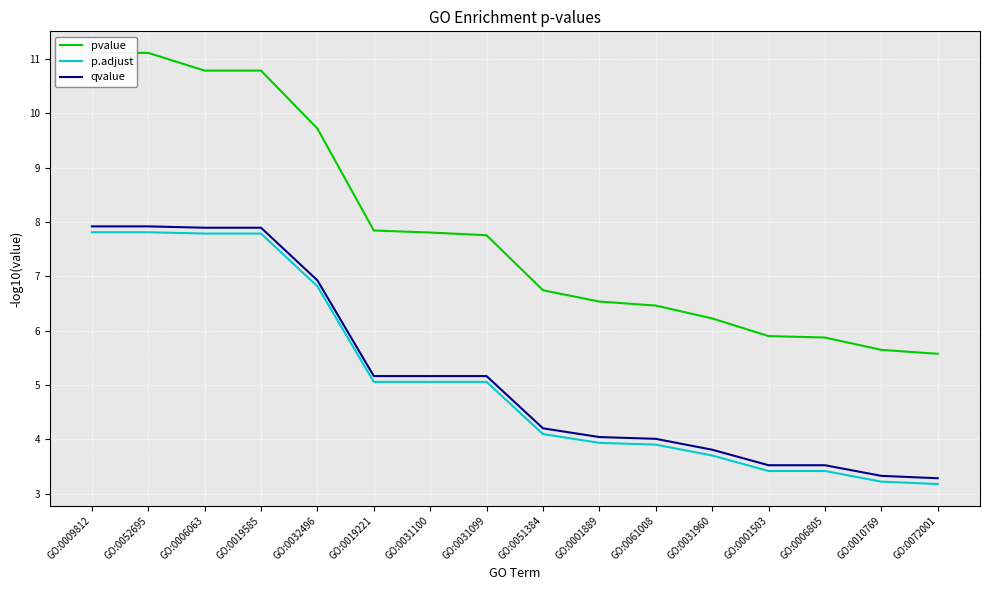

What is the approximate value of pvalue at GO:0006805?

5.9